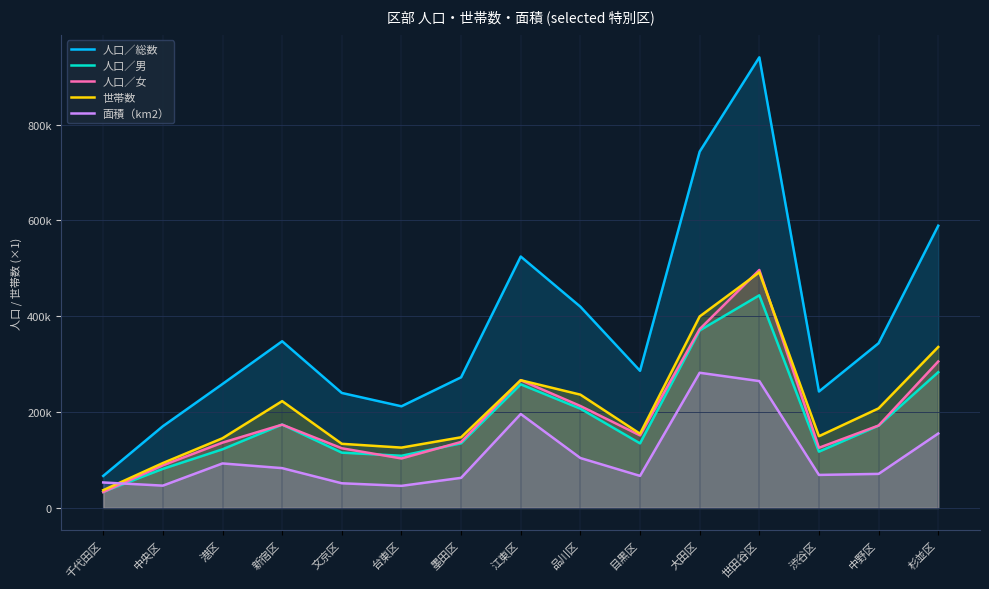

Where is 人口／男 nearest to the value 238718?

江東区